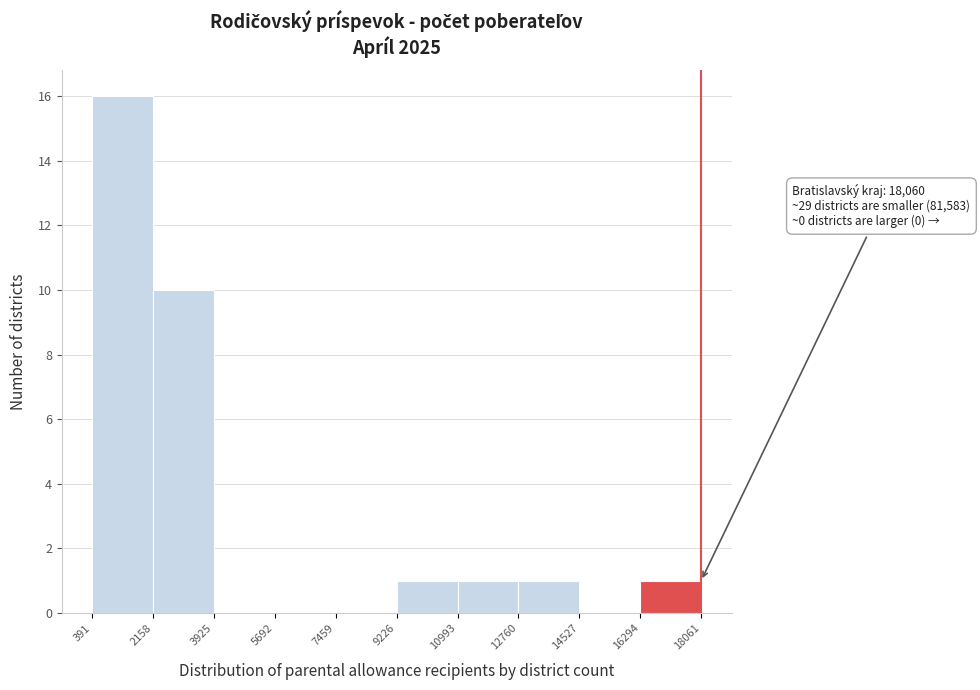

Which range on the x-axis has the tallest bar?

391 to 2158